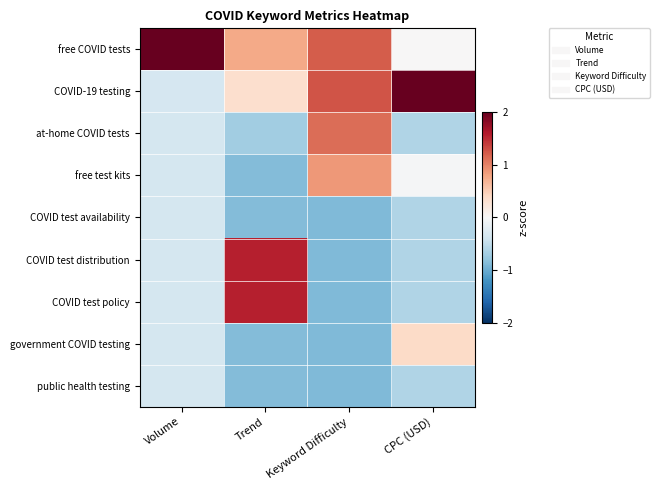

What is the difference between the highest and lowest values at Keyword Difficulty?

2.1